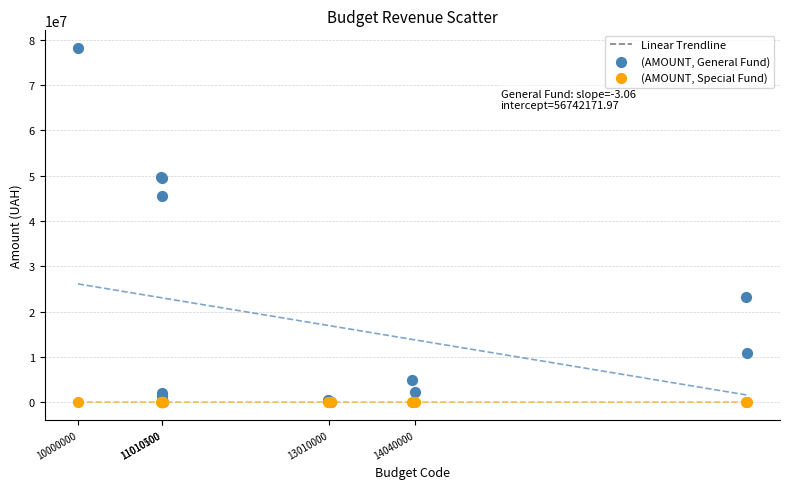

In the (AMOUNT, General Fund) series, what Y value is closest to 39123700?

45561700